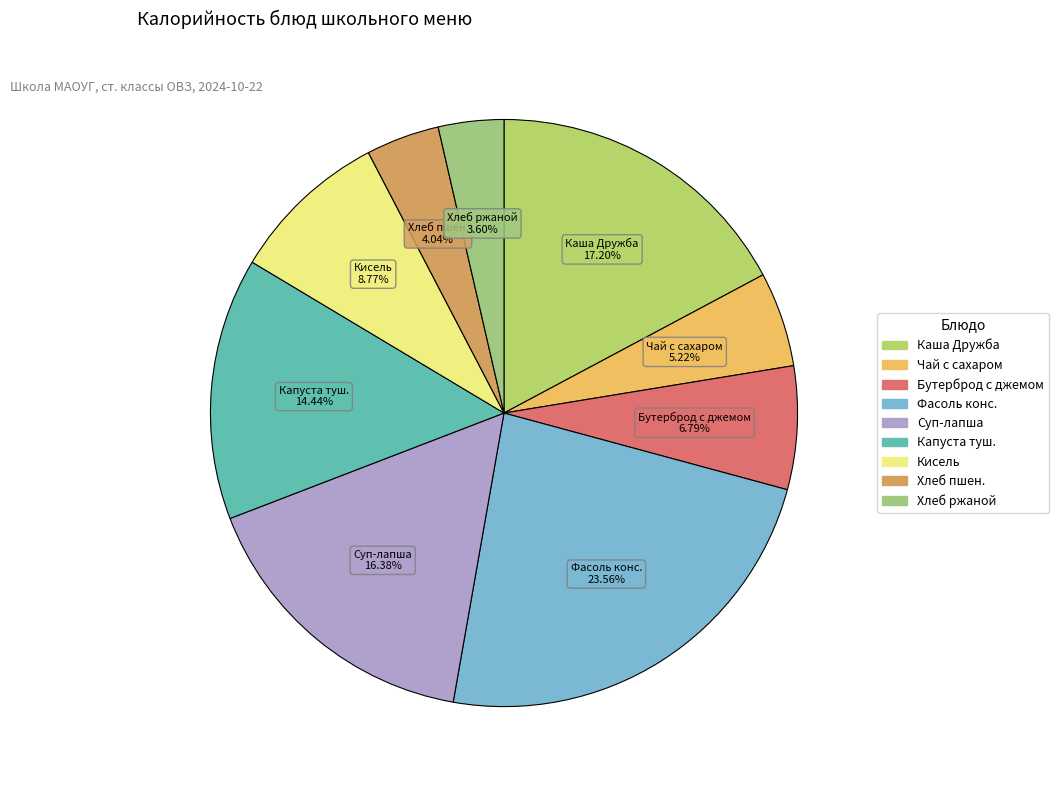

How many slices are in this pie chart?

9